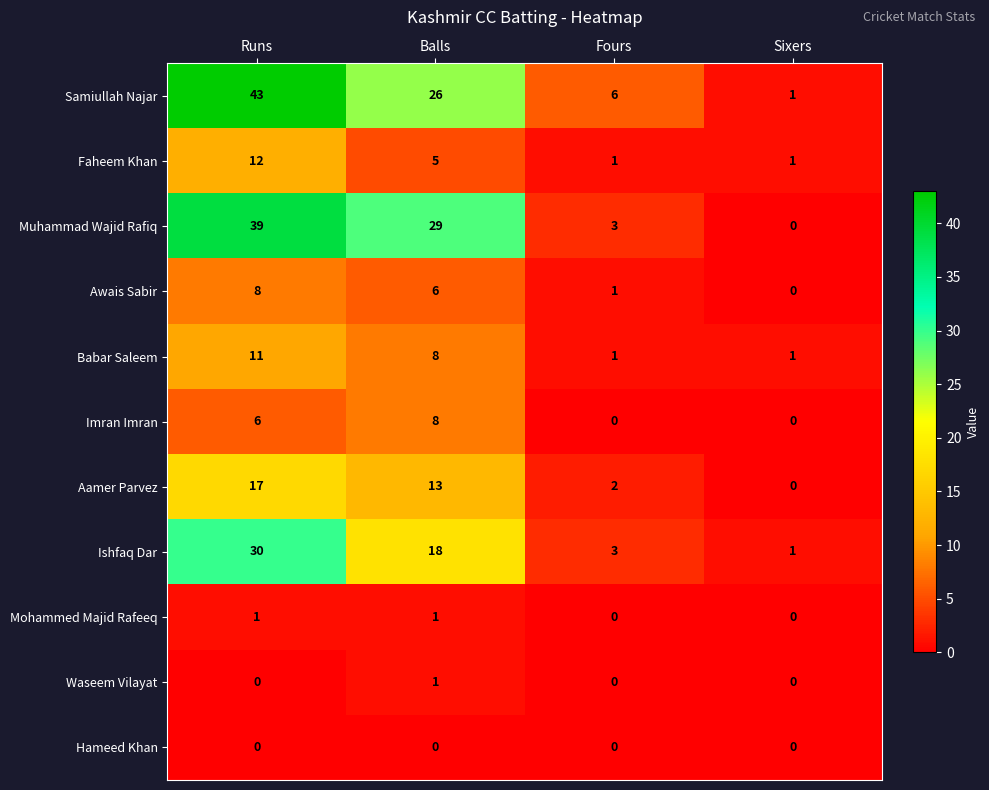

Read the Ishfaq Dar value at Fours.

3